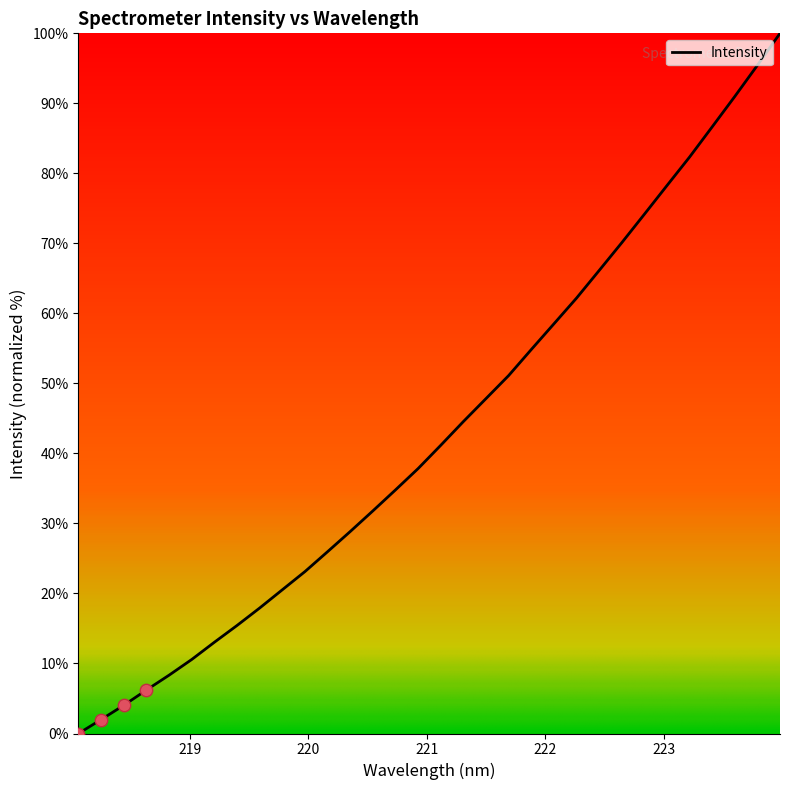

What is the maximum value shown in the chart?

100.0